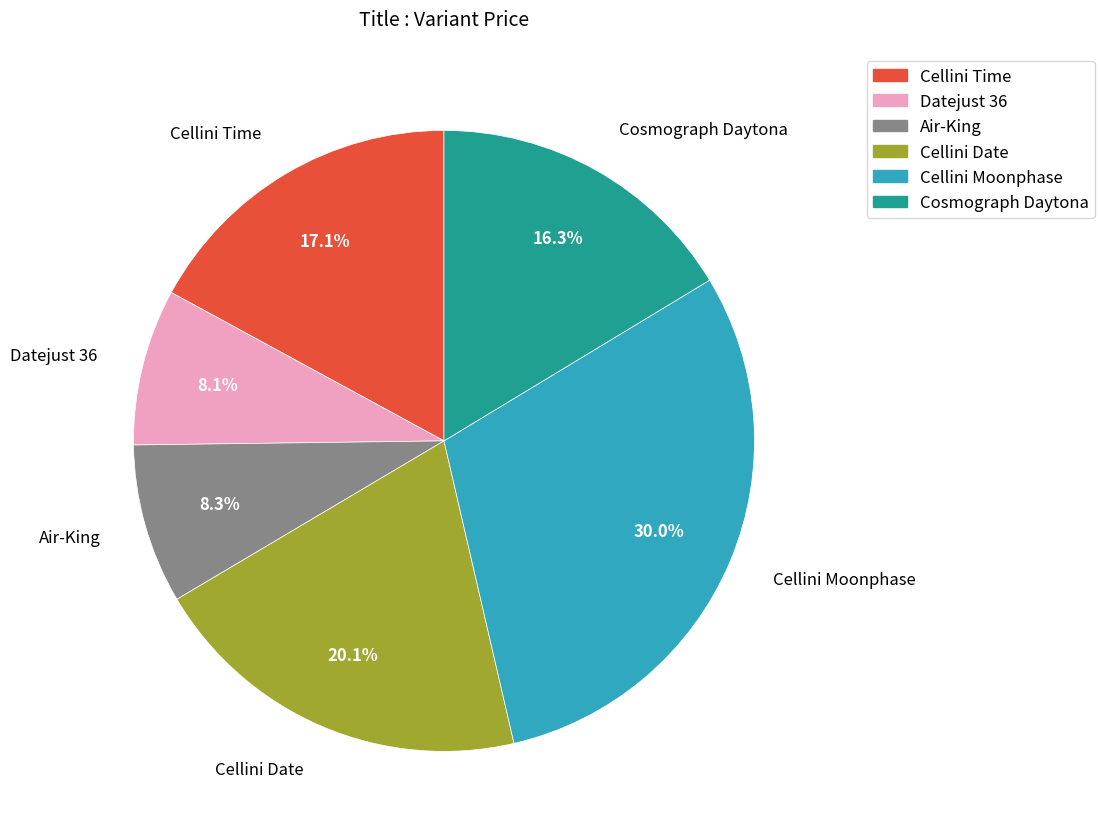

How many segments does this pie chart have?

6